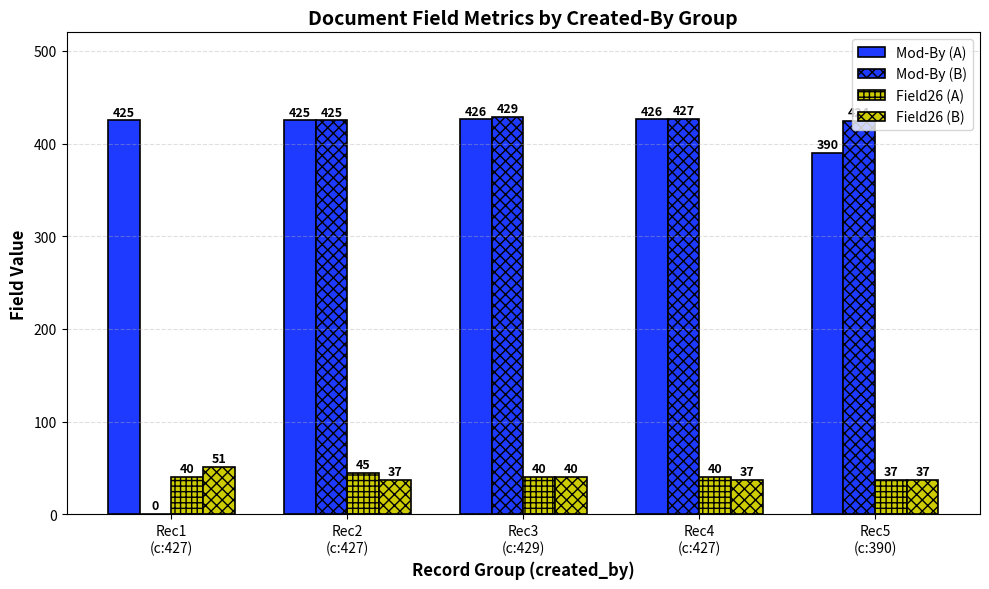

At Rec5
(c:390), list the series in order from smallest to largest.

Field26 (A), Field26 (B), Mod-By (A), Mod-By (B)